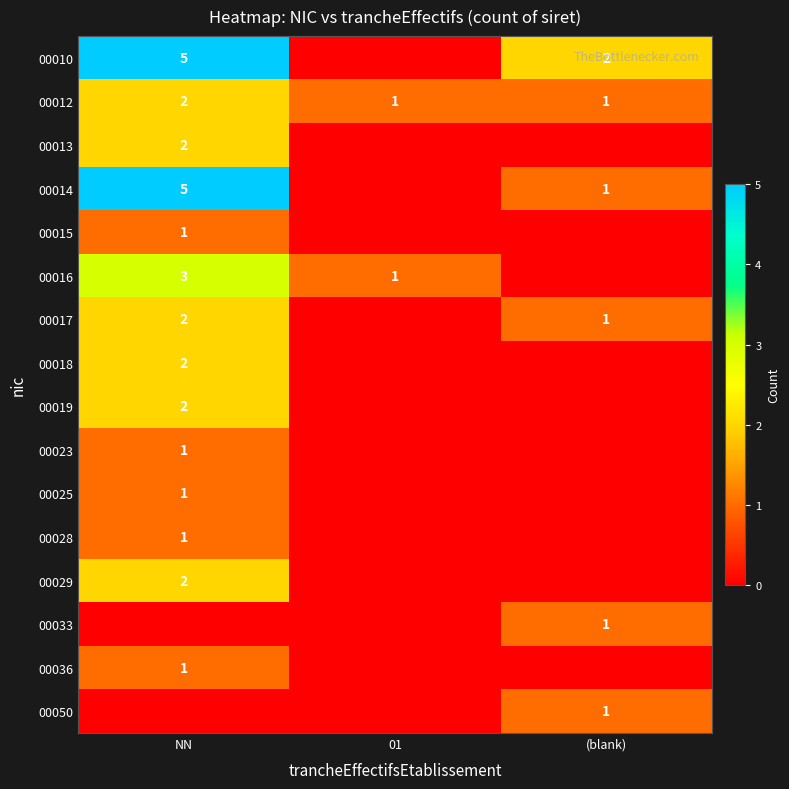

How many 00012 values are between 1 and 2?

3